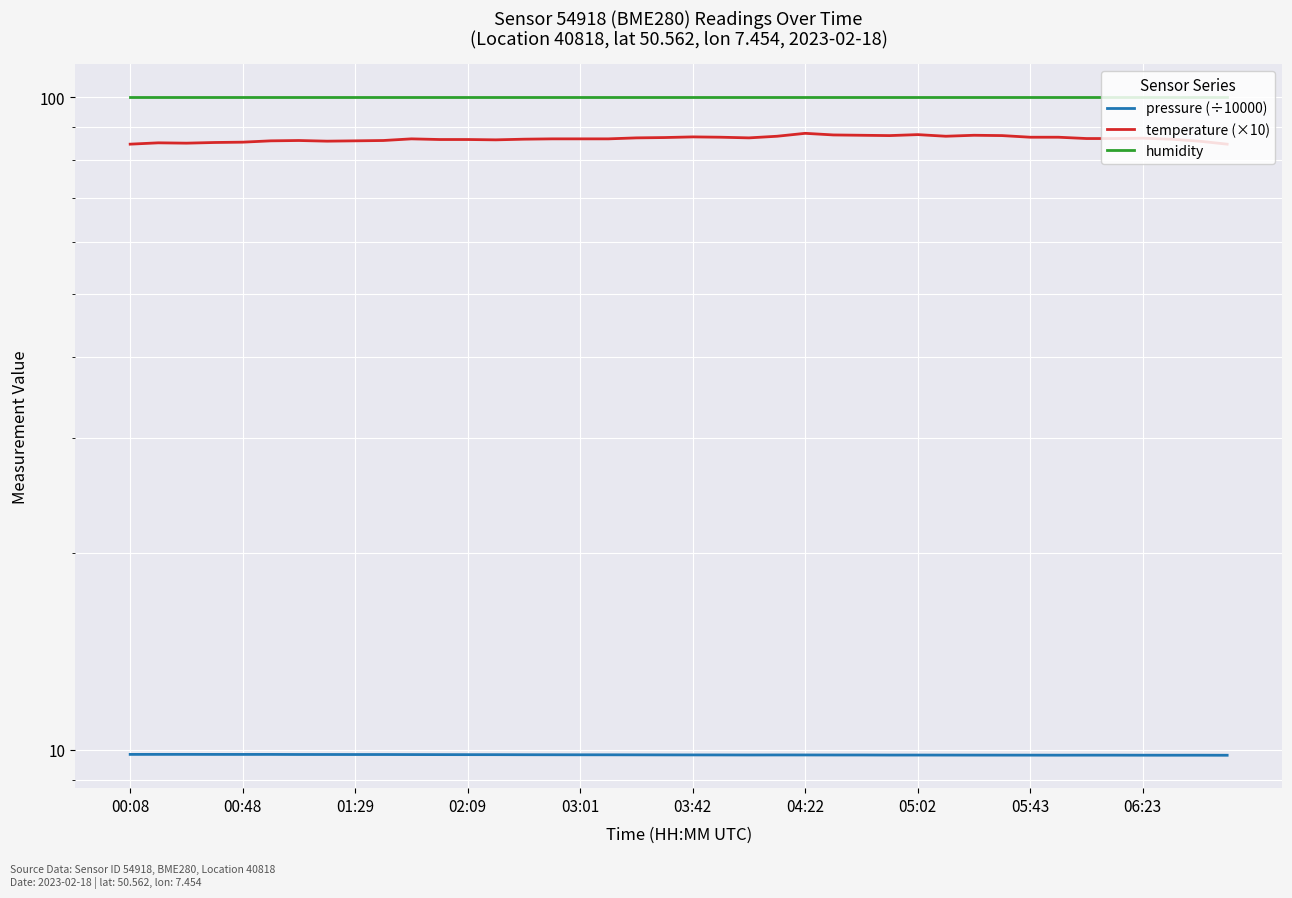

True or false: temperature (×10) and humidity intersect in this chart.

False